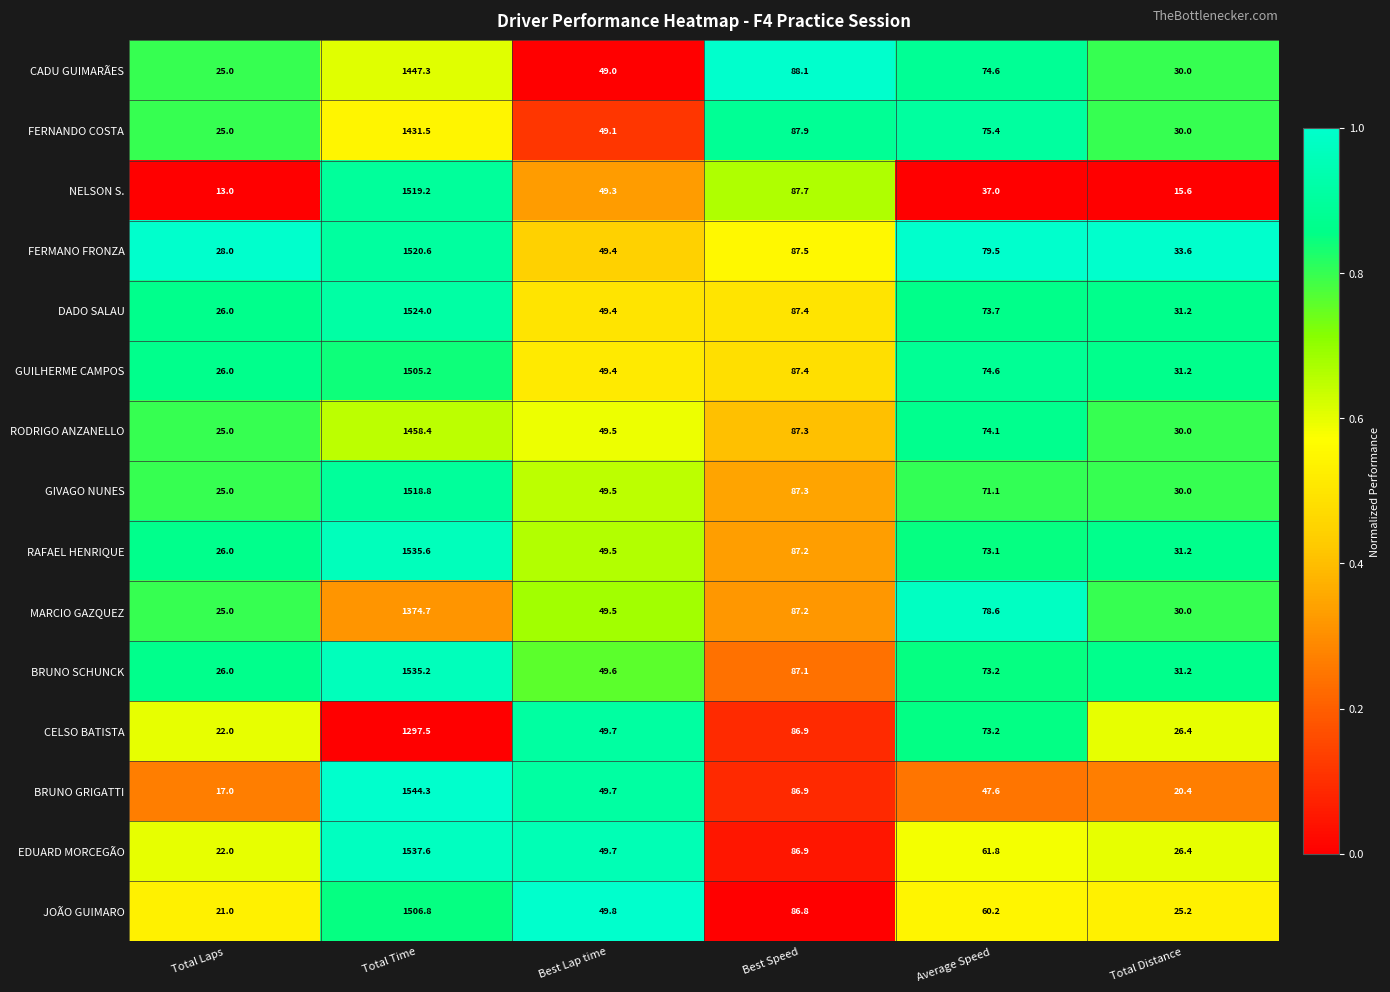

Rank the series by their maximum value, from lowest to highest.

CELSO BATISTA, MARCIO GAZQUEZ, FERNANDO COSTA, CADU GUIMARÃES, RODRIGO ANZANELLO, GUILHERME CAMPOS, JOÃO GUIMARO, GIVAGO NUNES, NELSON S., FERMANO FRONZA, DADO SALAU, BRUNO SCHUNCK, RAFAEL HENRIQUE, EDUARD MORCEGÃO, BRUNO GRIGATTI